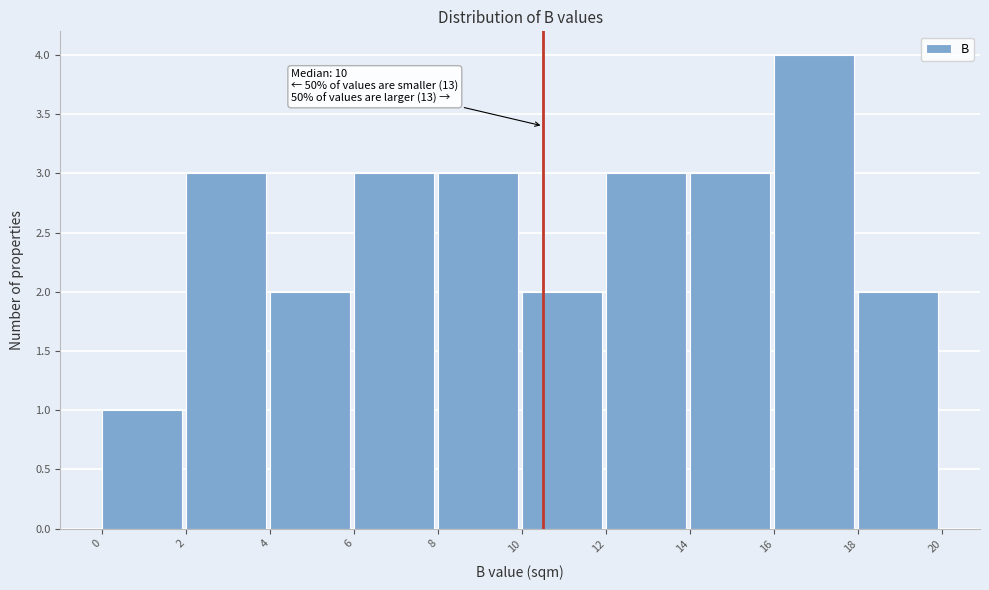

Over which range of the x-axis is the bar tallest?

16 to 18